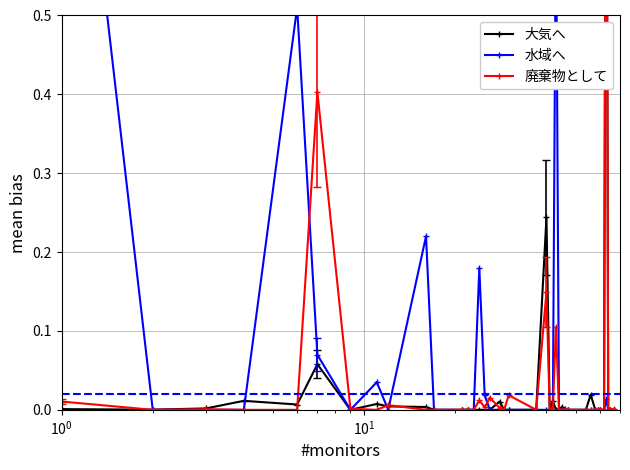

Is it true that 水域へ equals 0.5 at 33?

False